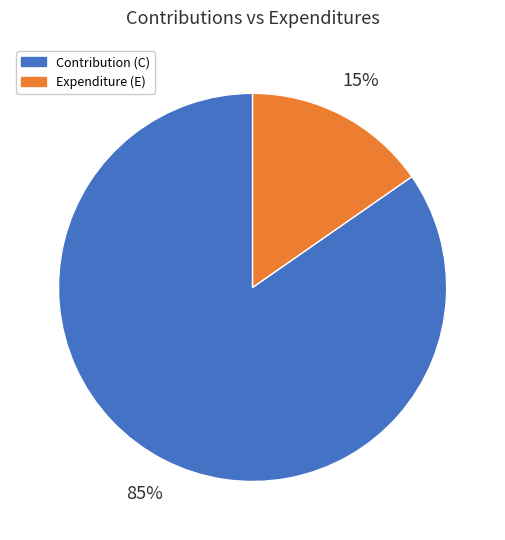

True or false: Contribution (C) accounts for 85% of the total.

True